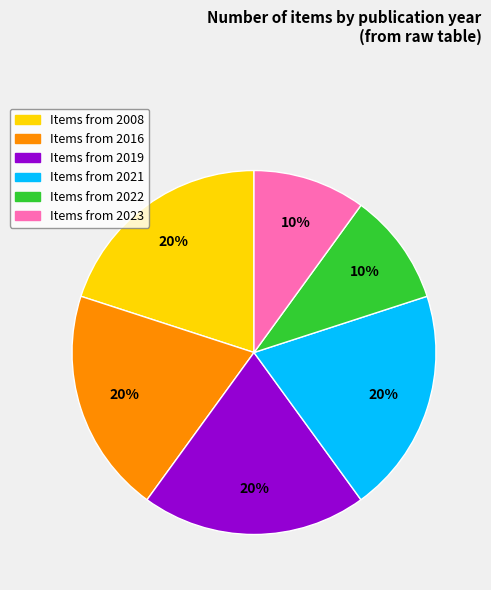

To the nearest percent, what is the difference between the largest and smallest slice percentages?

10%